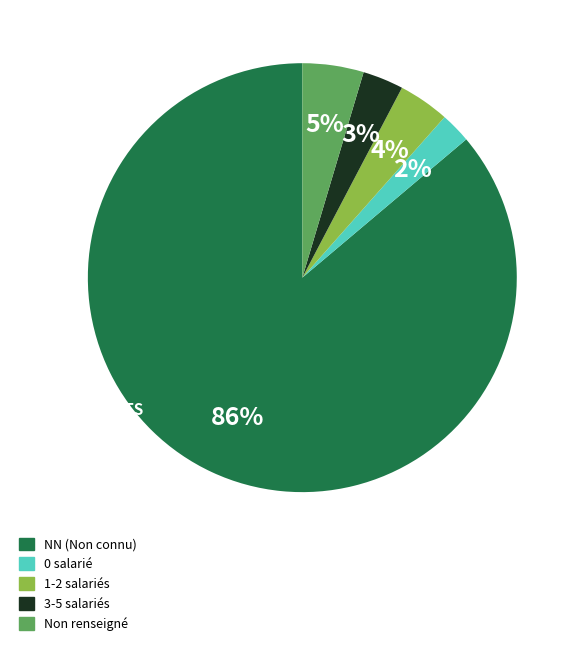

How many slices are in this pie chart?

5